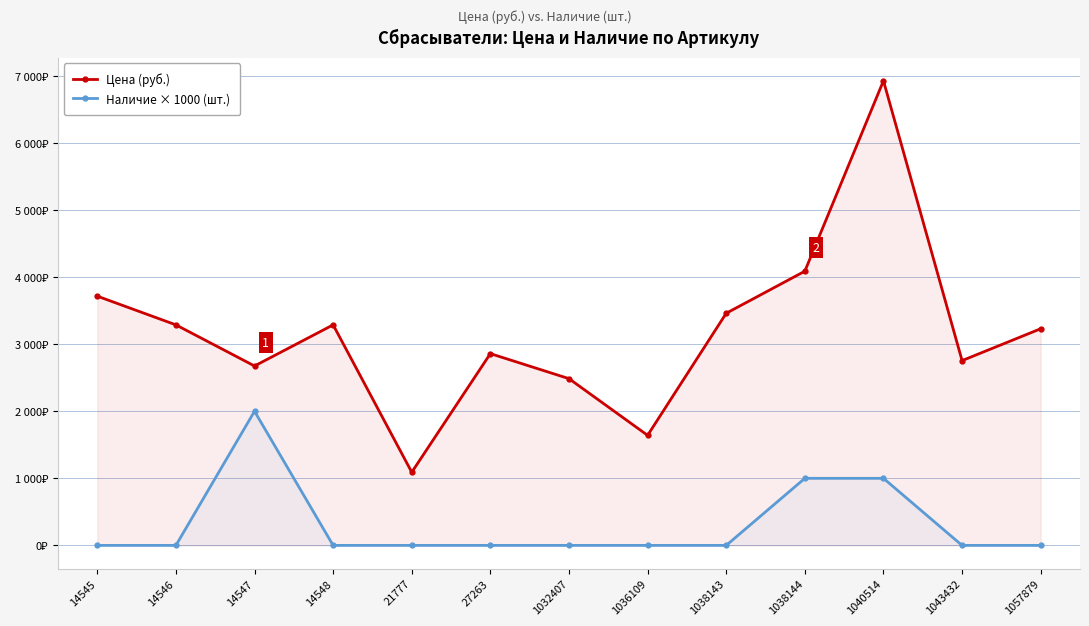

Reading left to right, what are all the values shown in this chart?

Цена (руб.): 14545=3716	14546=3288	14547=2675	14548=3288	21777=1091	27263=2859	1032407=2486	1036109=1641	1038143=3461	1038144=4088	1040514=6927	1043432=2755	1057879=3230
Наличие × 1000 (шт.): 14545=0	14546=0	14547=2000	14548=0	21777=0	27263=0	1032407=0	1036109=0	1038143=0	1038144=1000	1040514=1000	1043432=0	1057879=0